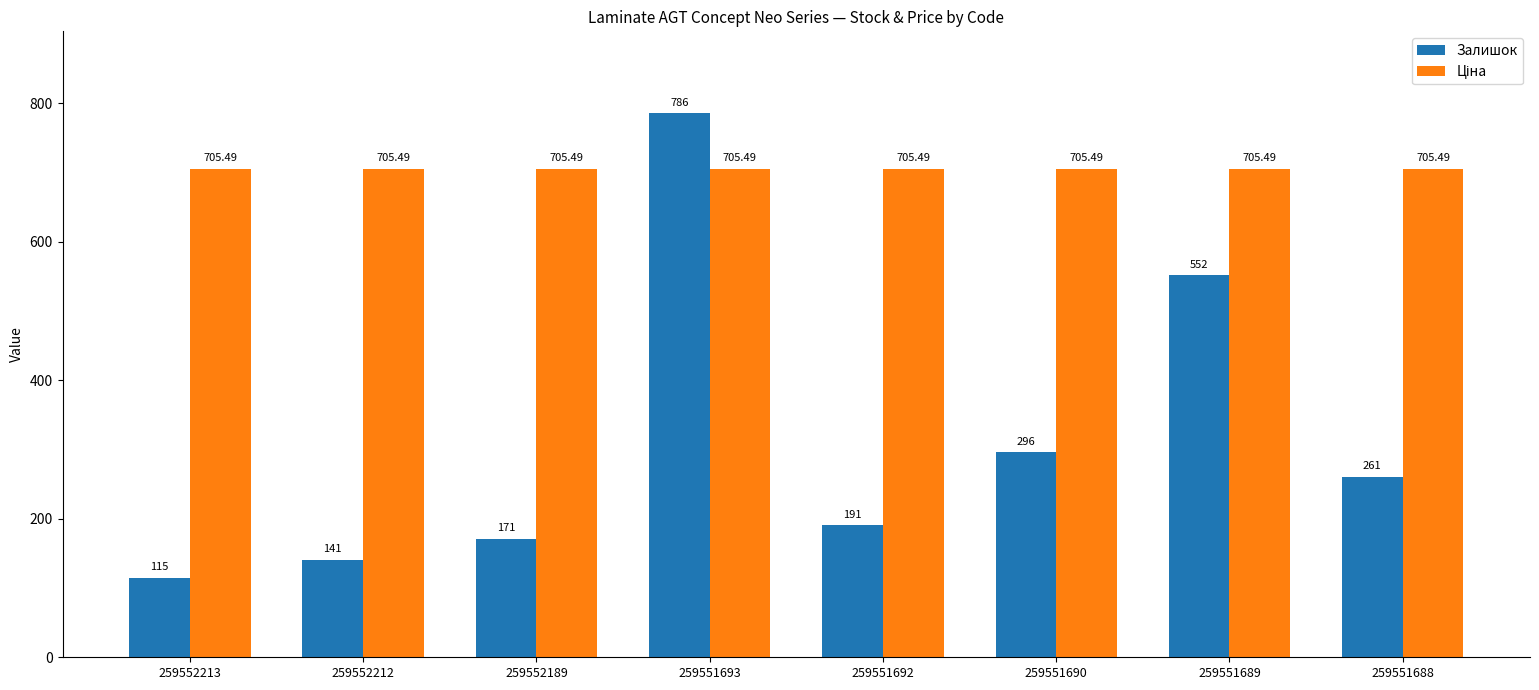

Which series has the largest range (max minus min)?

Залишок